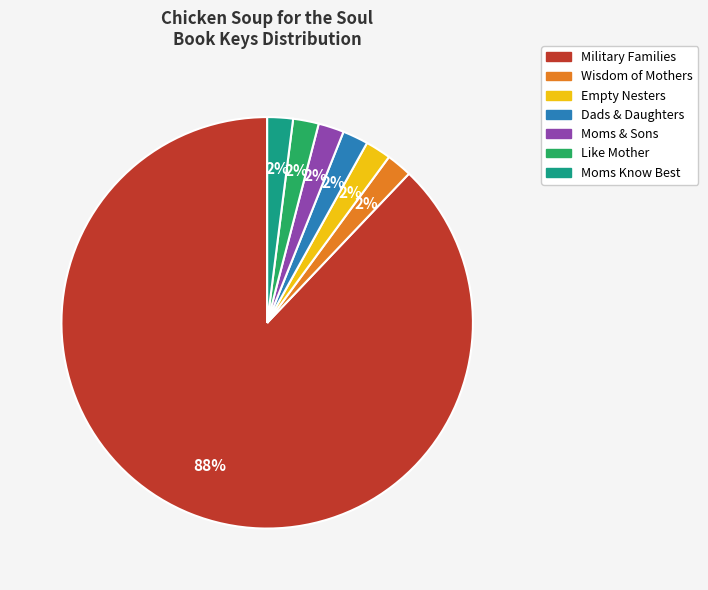

Which slice is the largest?

Military Families